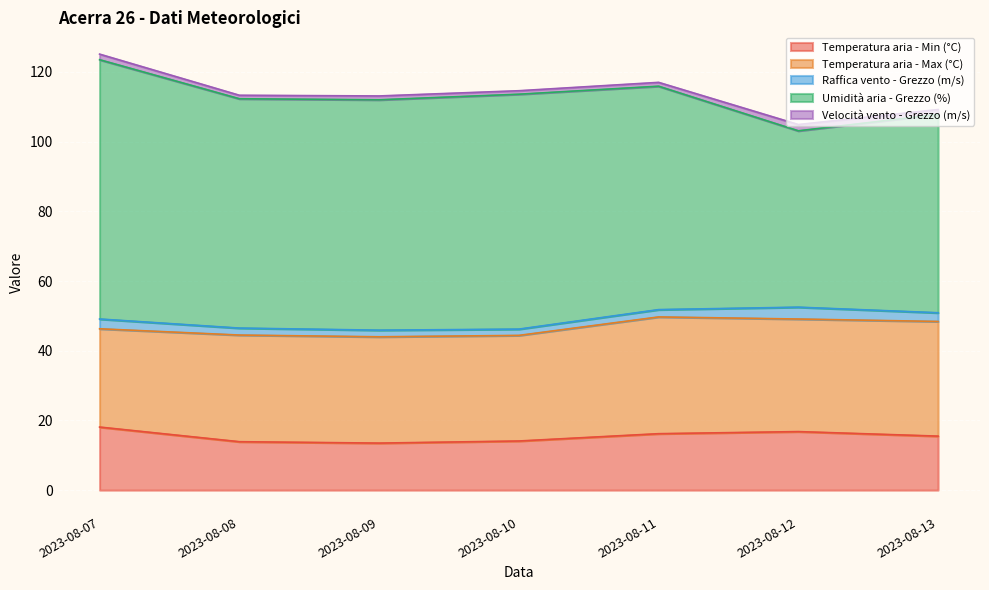

Rank the series at 2023-08-13 from highest to lowest value.

Umidità aria - Grezzo (%), Temperatura aria - Max (°C), Temperatura aria - Min (°C), Raffica vento - Grezzo (m/s), Velocità vento - Grezzo (m/s)